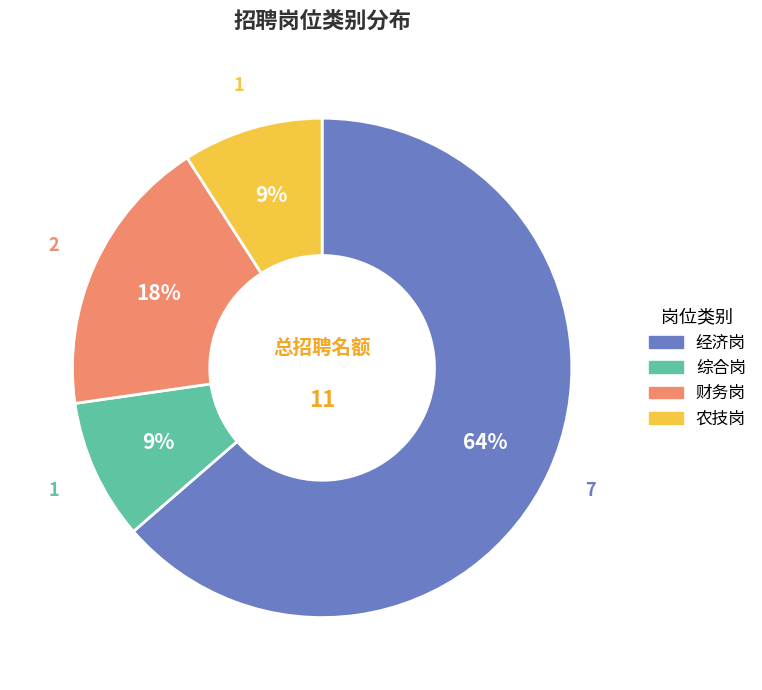

Between 综合岗 and 经济岗, which is larger?

经济岗